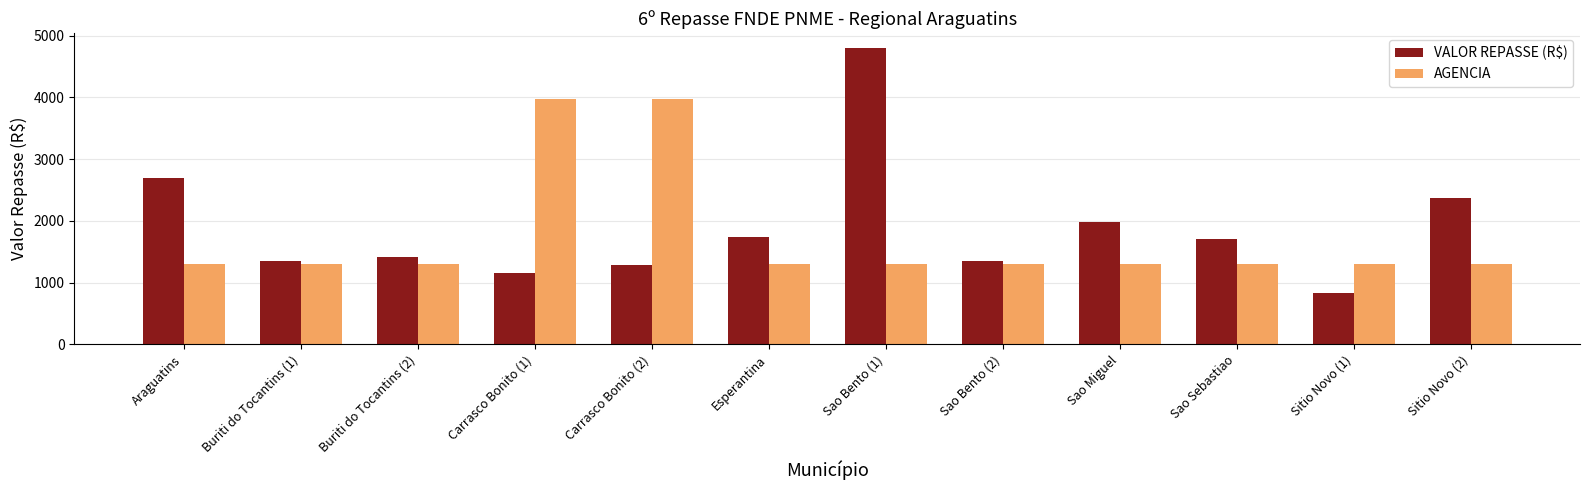

At which label is VALOR REPASSE (R$) closest to 2818?

Araguatins